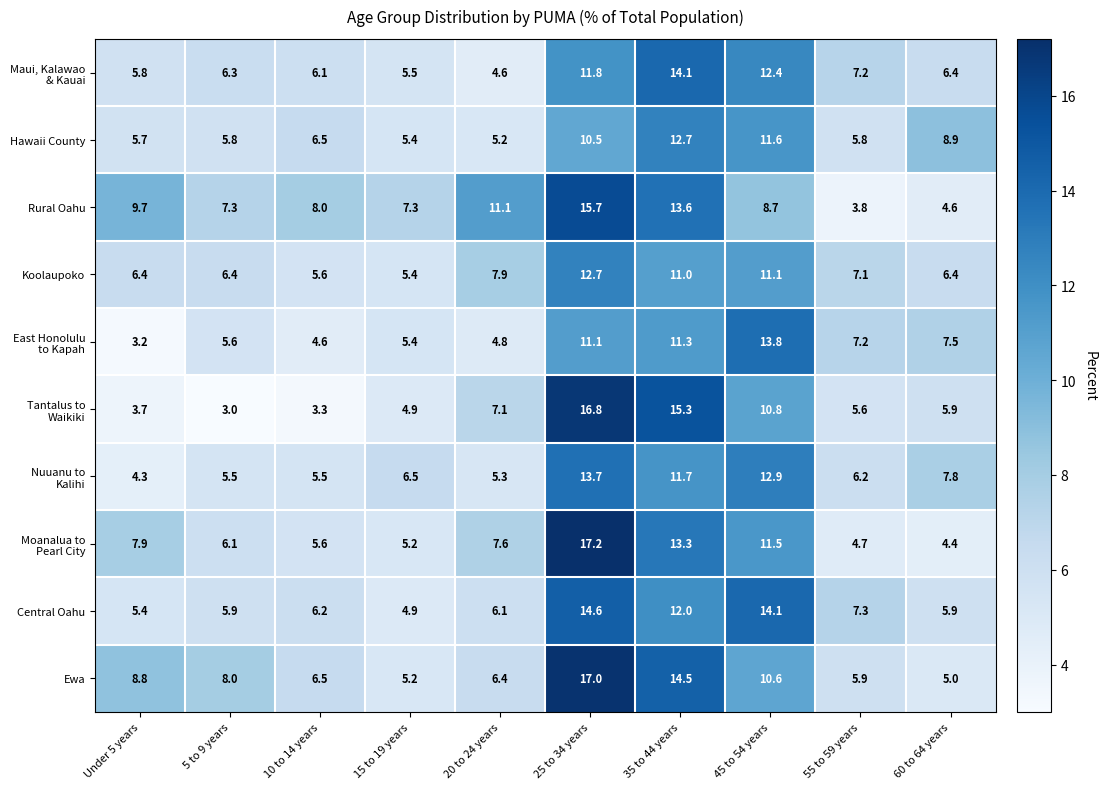

How many distinct data groups are displayed?

10